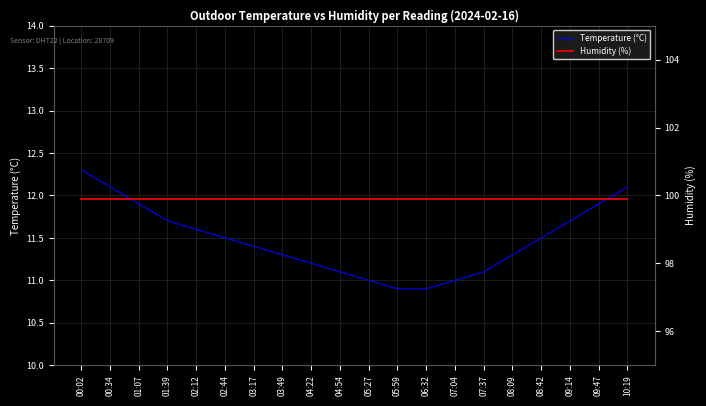

How many values in the Temperature (°C) series are below 11?

2